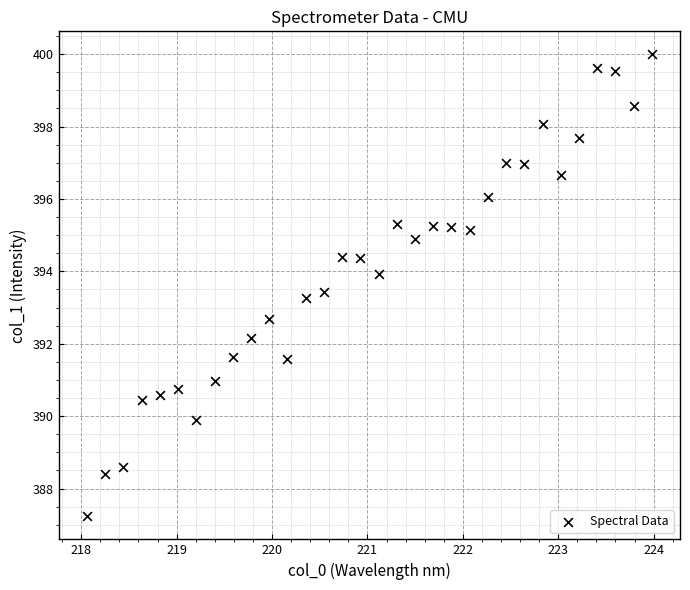

What is the range of X values (max minus min)?

5.9